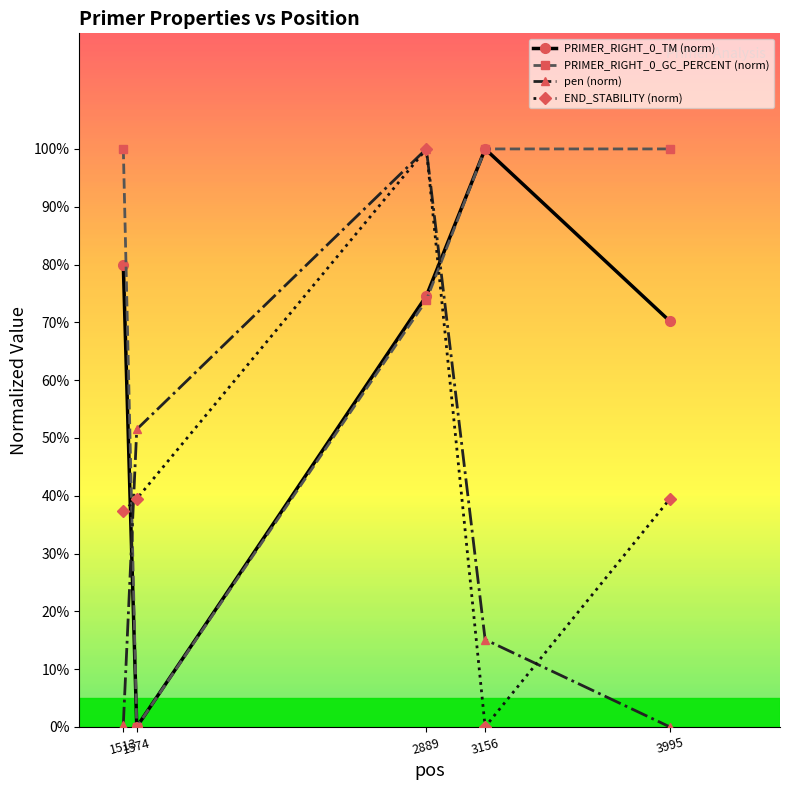

Is this an area chart (filled region under the line)?

No